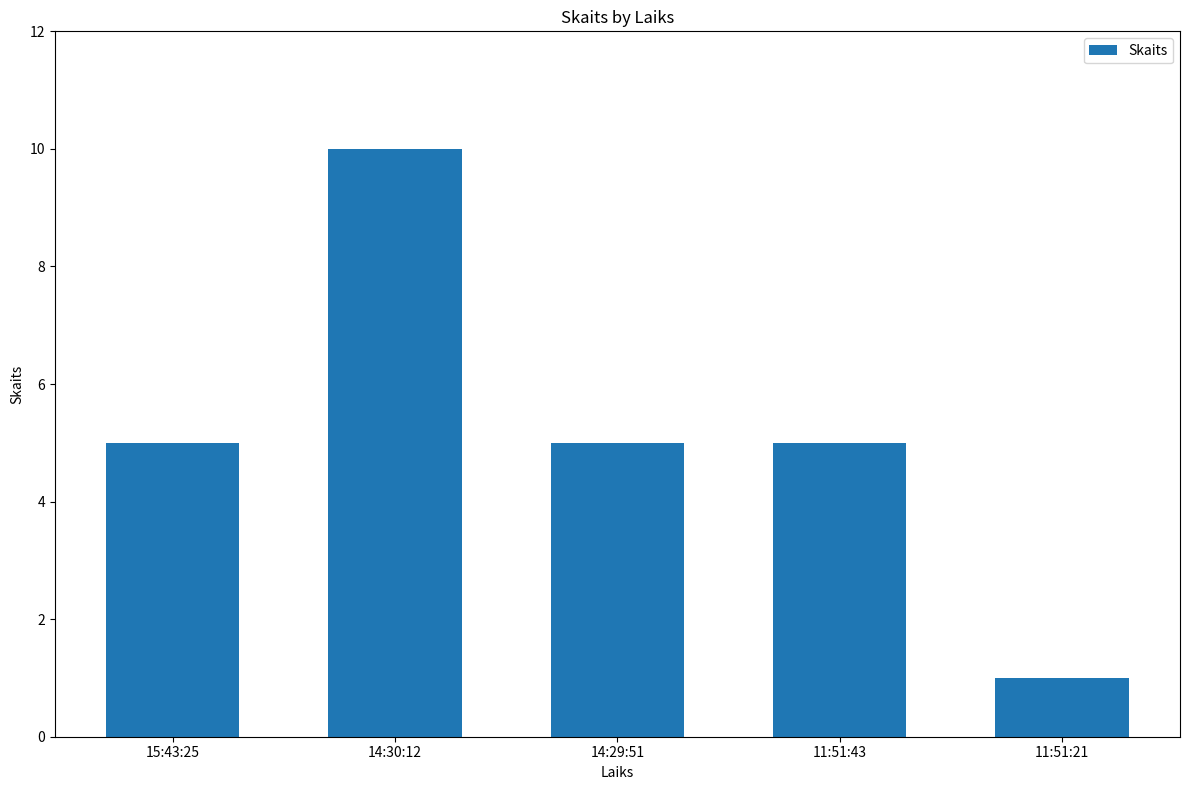

Reading left to right, what are all the values shown in this chart?

5	10	5	5	1